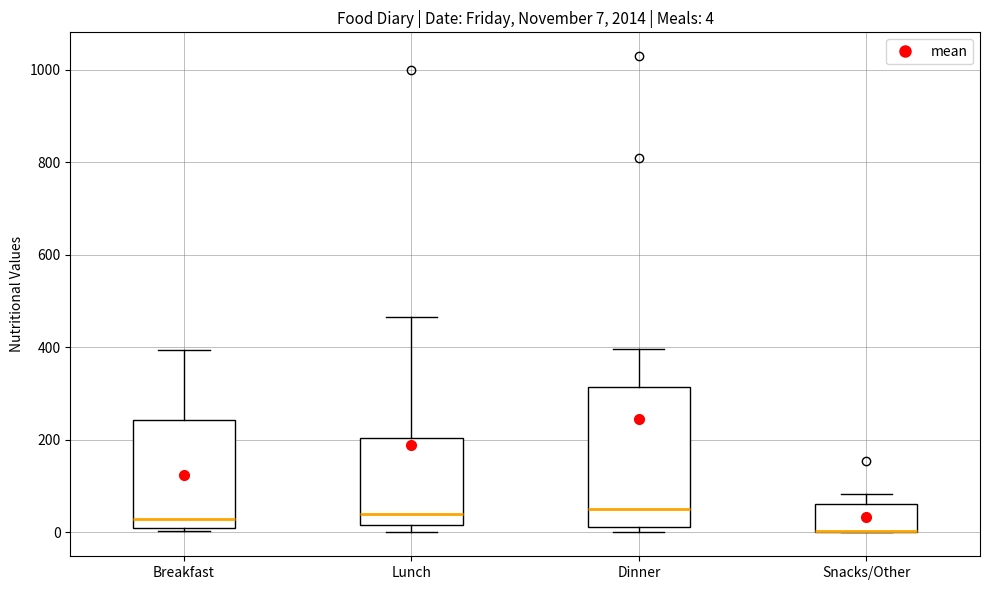

Comparing the boxes themselves (not the whiskers), which one is the tallest?

Dinner